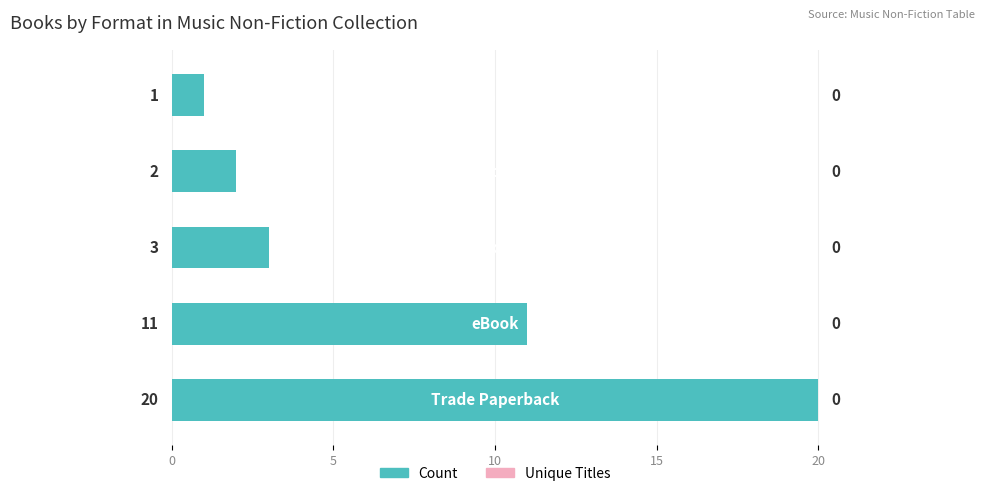

Does the chart contain any negative values?

No